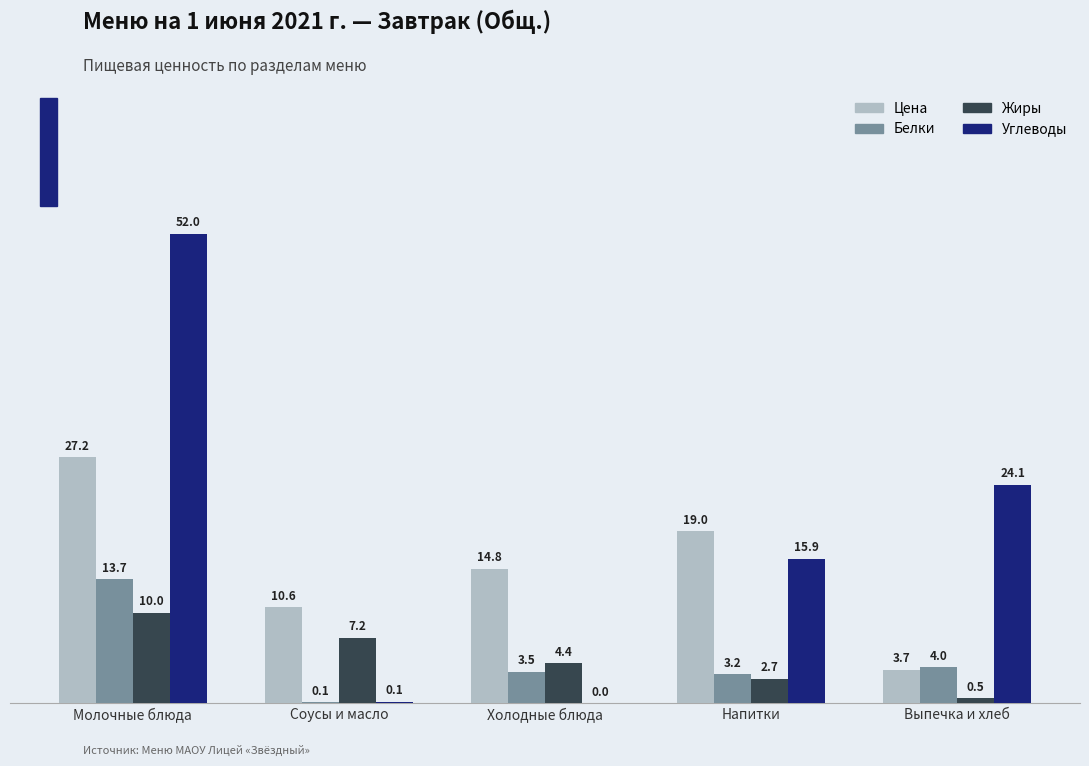

Which category has the highest value across all series?

Молочные блюда